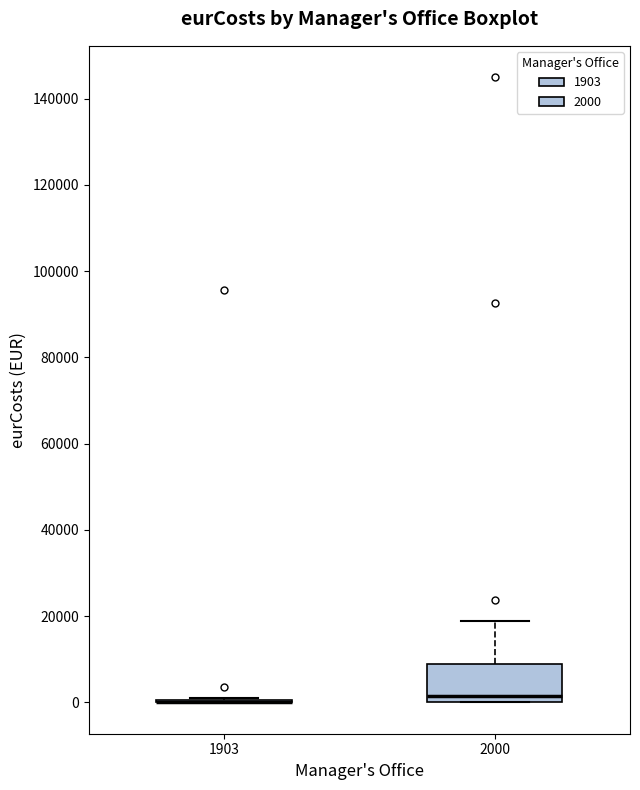

Which box is the tallest, from its lower edge to its upper edge?

2000